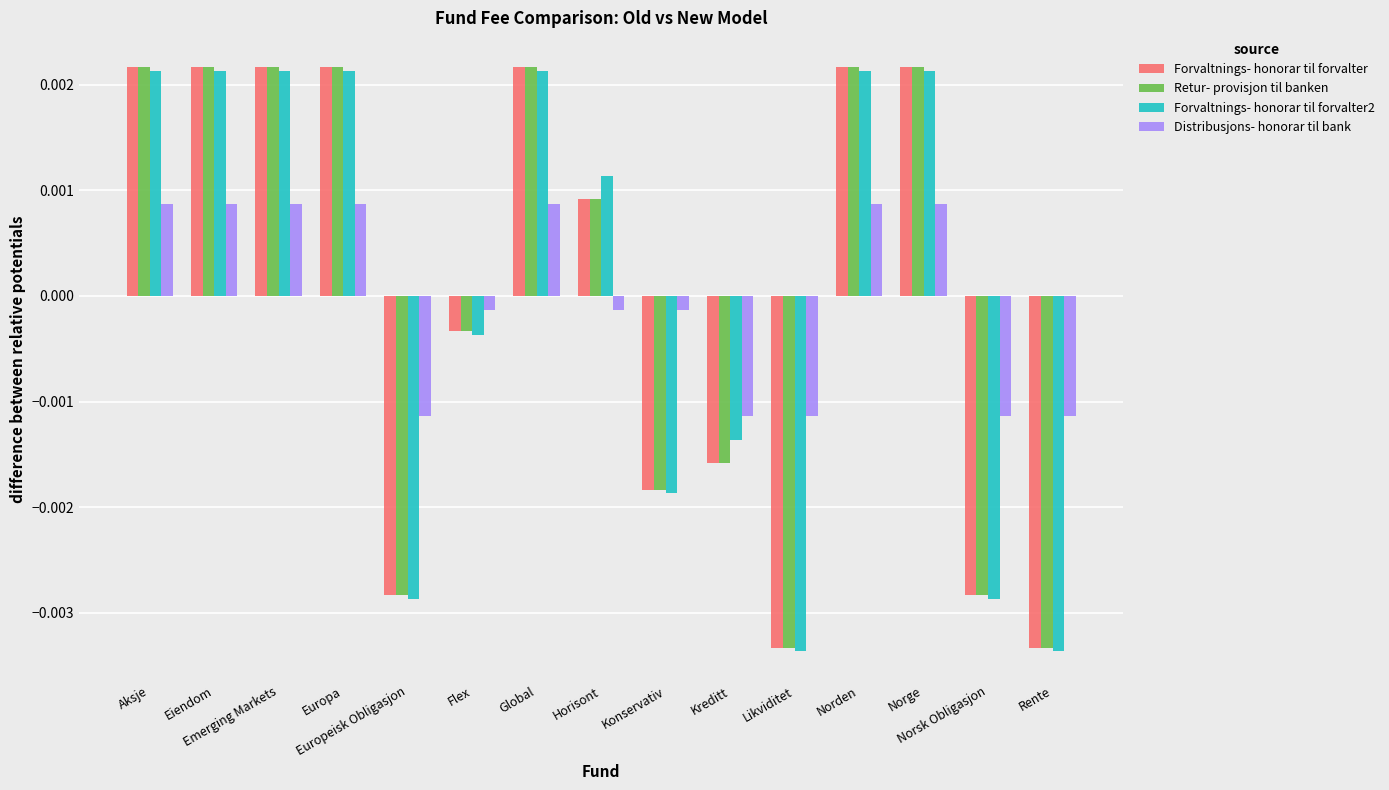

At how many categories does at least one series exceed 0?

8